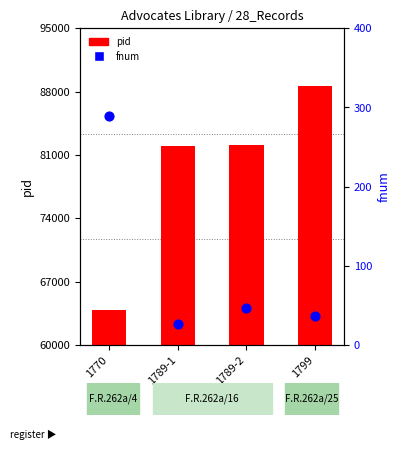

At how many categories does at least one series exceed 28460?

4